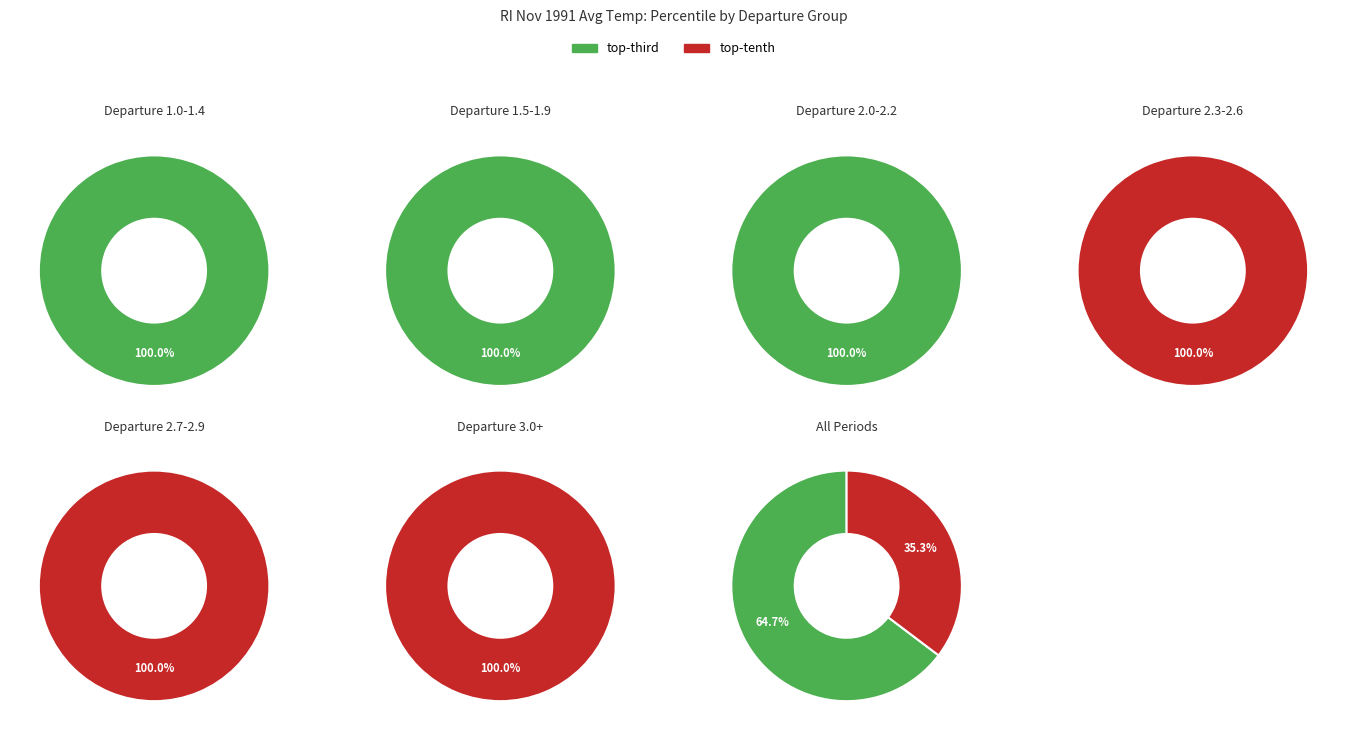

Is 1 the majority of the pie?

No